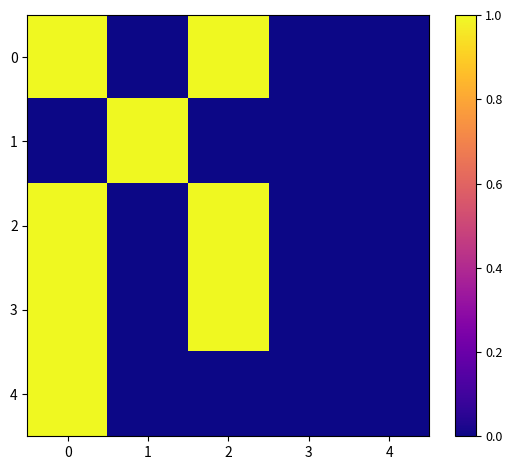

Which label corresponds to the smallest value in the chart?

1